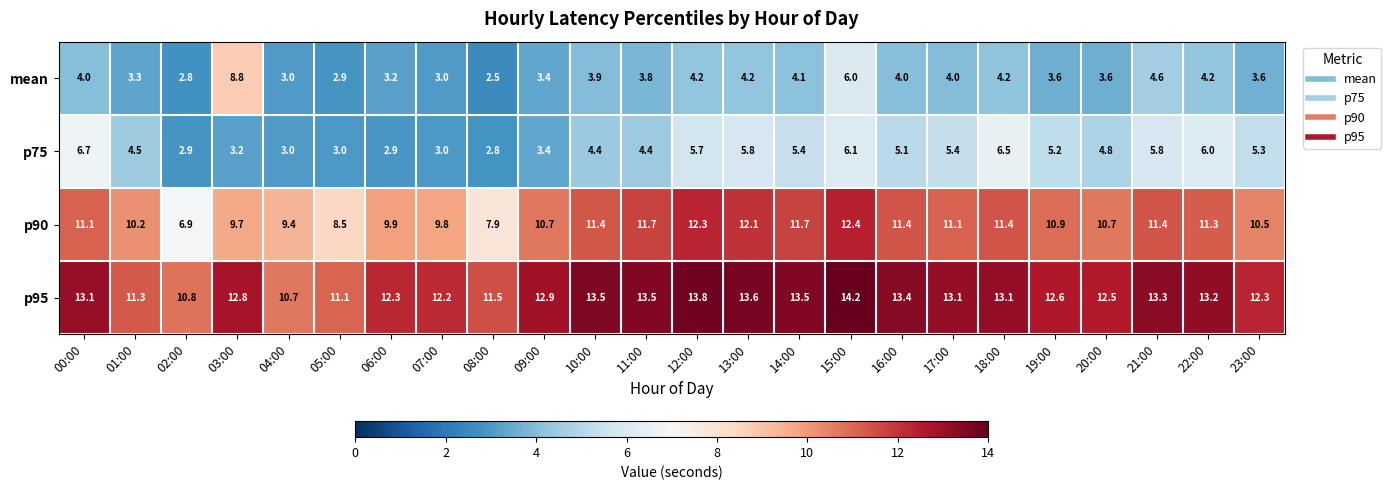

Which series changed the most between 17:00 and 19:00?

p95